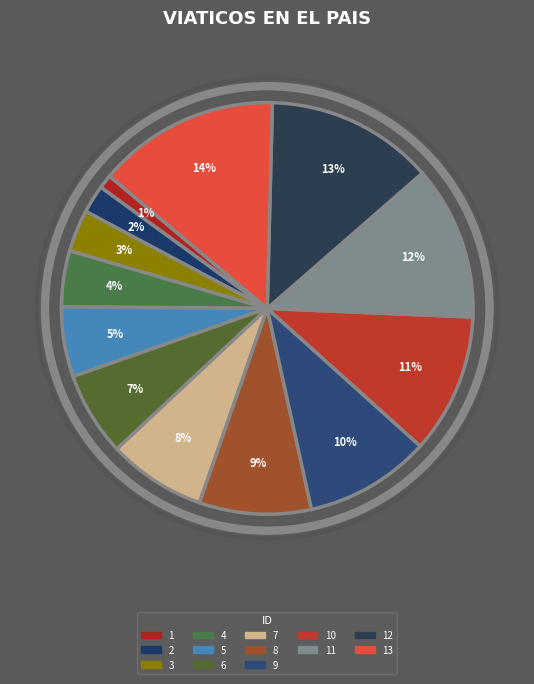

How many segments does this pie chart have?

13